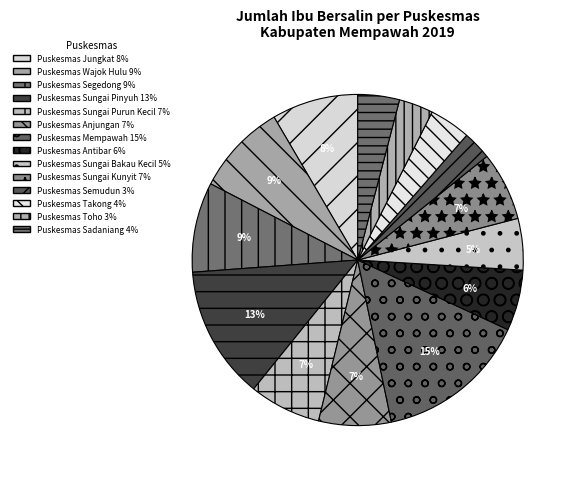

Between Puskesmas Sadaniang and Puskesmas Toho, which is larger?

Puskesmas Sadaniang